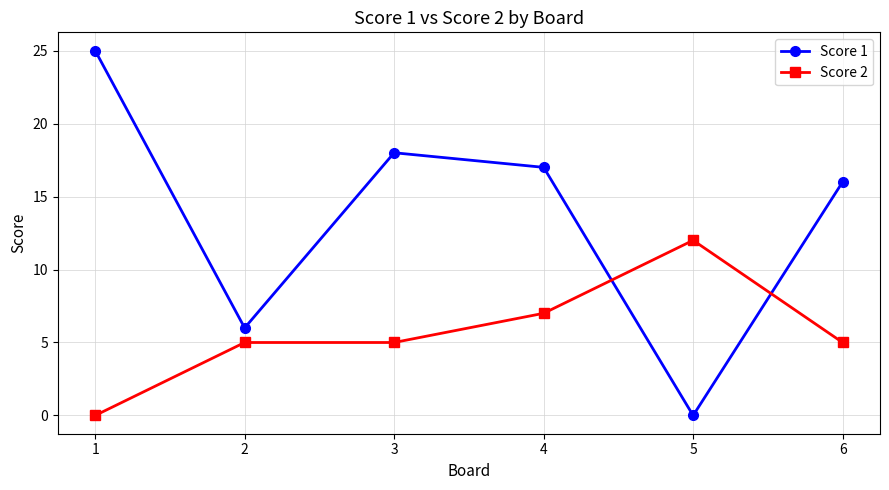

The Score 2 series shows 5 at 2. True or false?

True